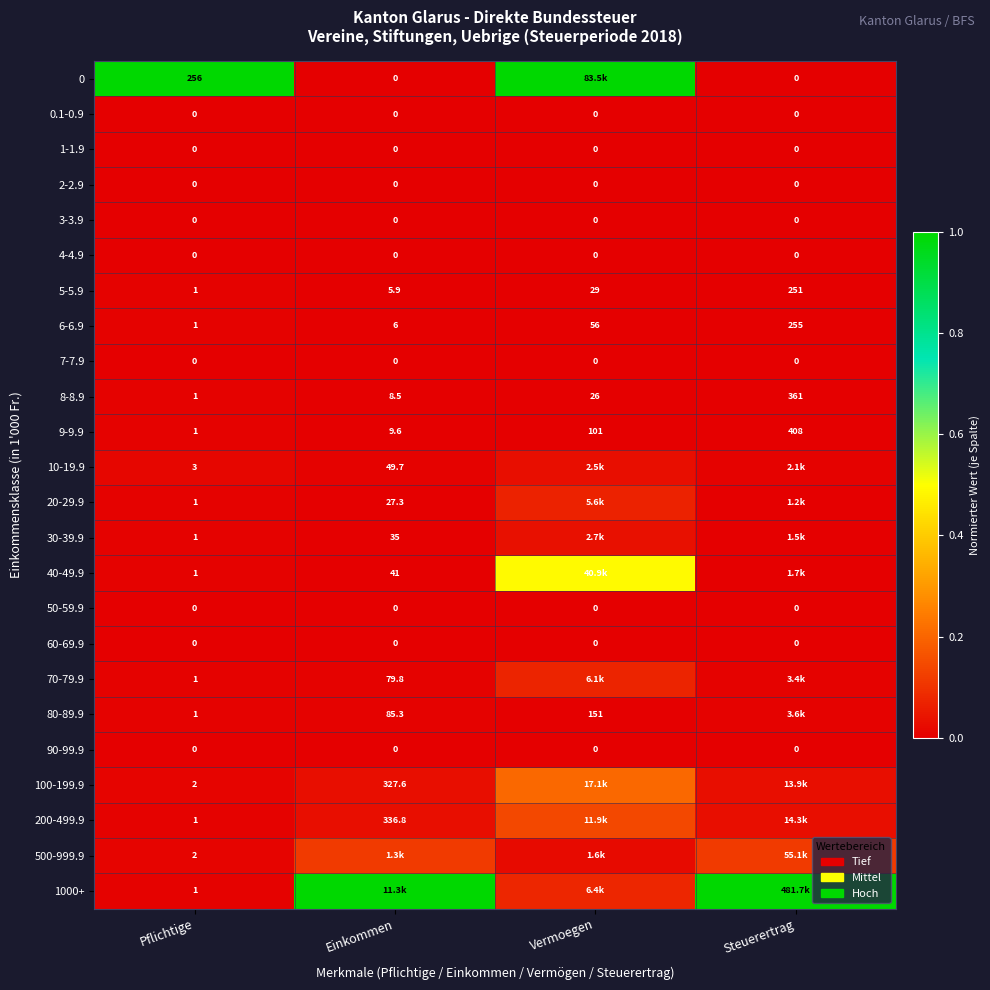

List the labels in order of 5-5.9 value, smallest first.

Pflichtige, Einkommen, Vermoegen, Steuerertrag